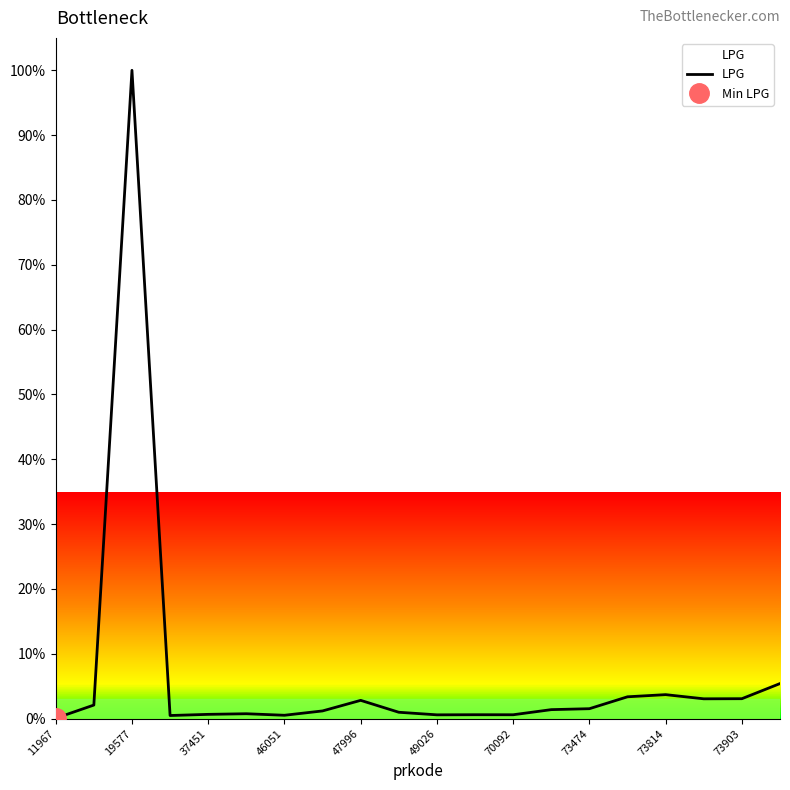

What is the value of the 16th point from the left?

3.4